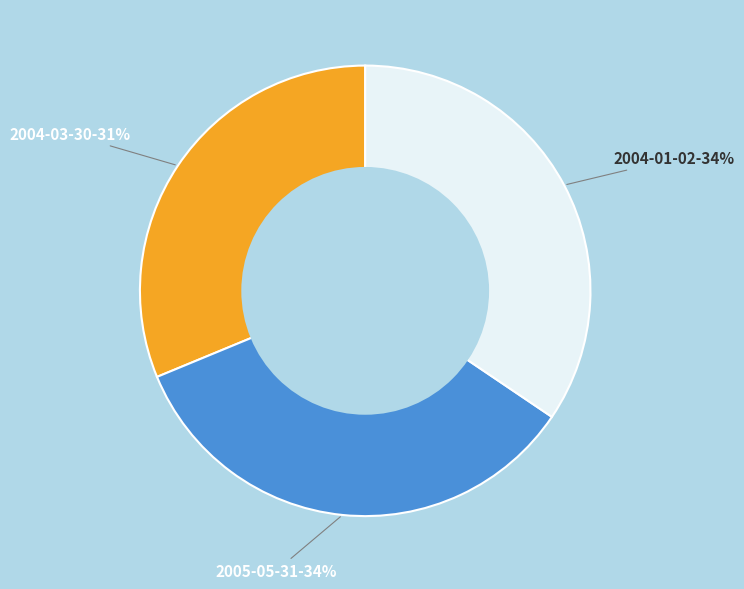

To the nearest percent, what is the difference between the largest and smallest slice percentages?

3%